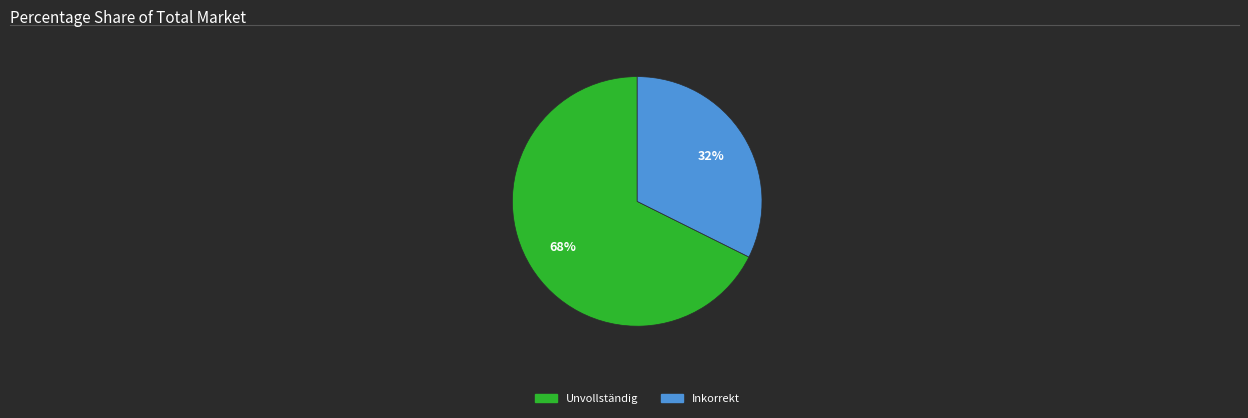

Is there a majority slice in this chart?

Yes